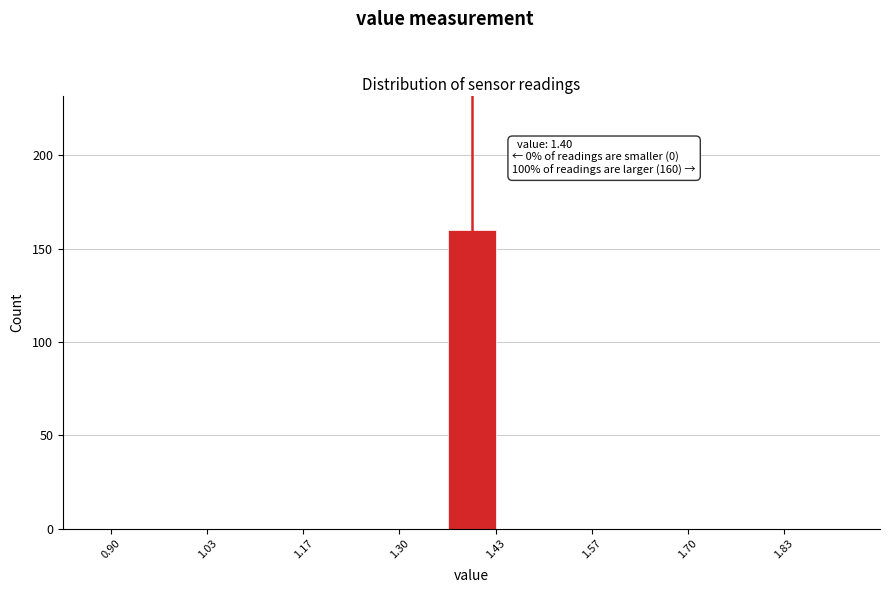

Read against the x-axis, roughly where is the centre of the tallest bar?

1.40